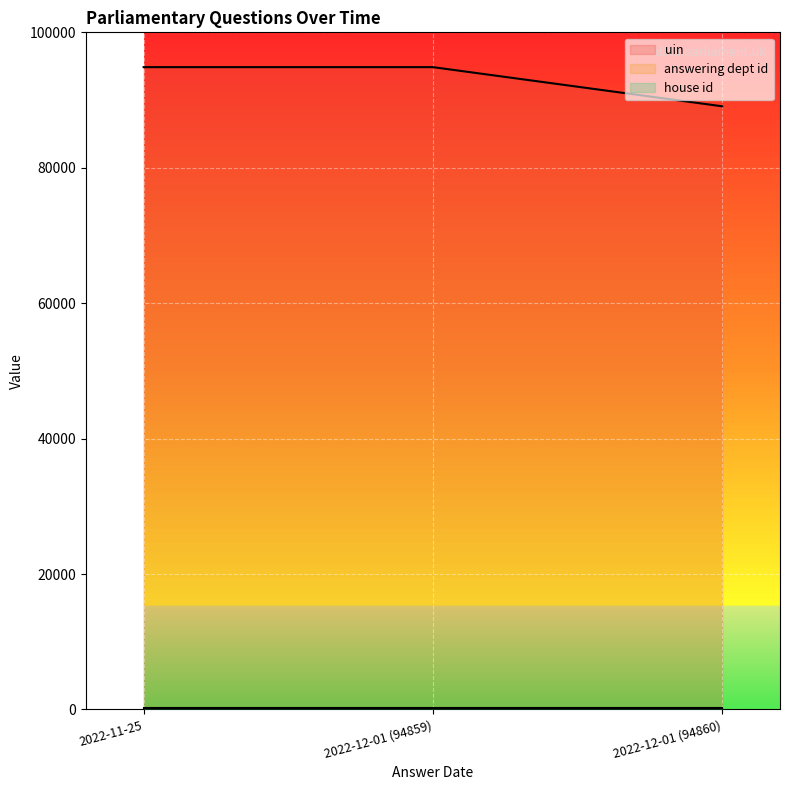

How many data points does each series have?

3